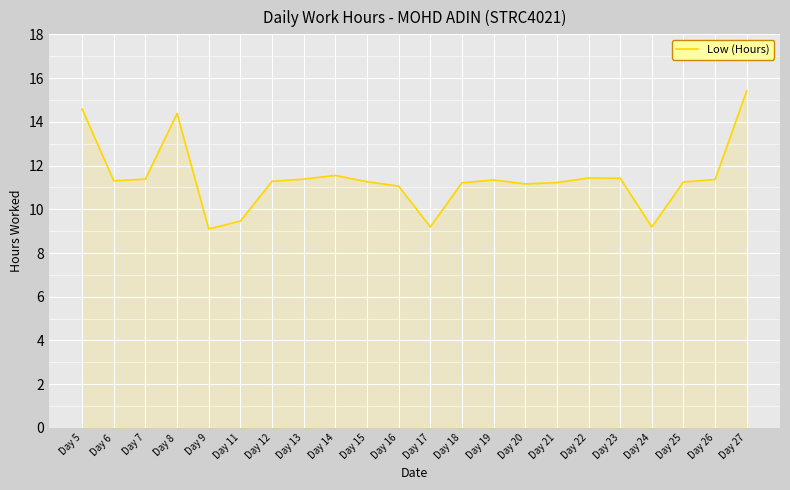

Approximately how many times larger is the value at Day 5 compared to Day 9?

1.6